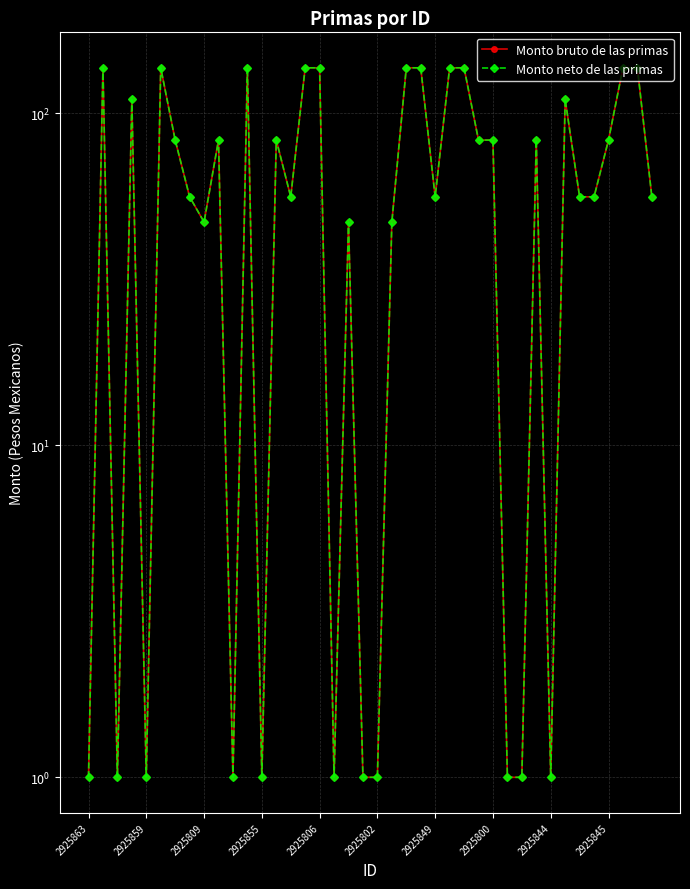

At which label does Monto neto de las primas reach its minimum?

2925863